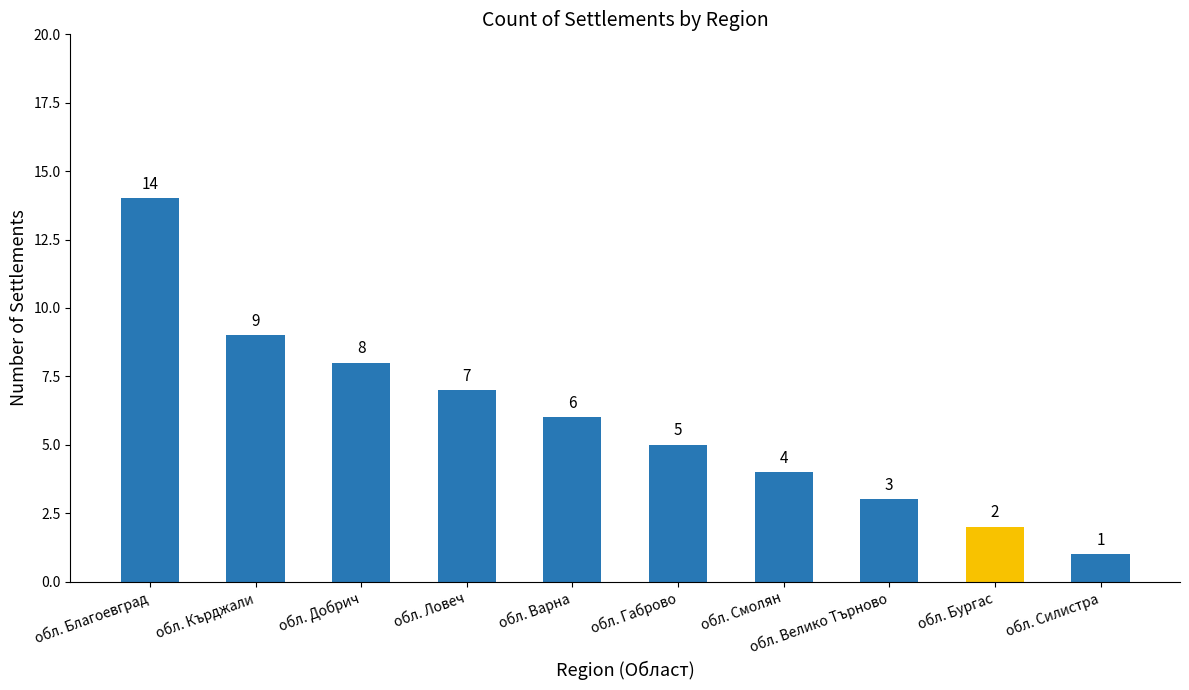

Reading left to right, transcribe all the data shown in this chart.

обл. Благоевград=14	обл. Кърджали=9	обл. Добрич=8	обл. Ловеч=7	обл. Варна=6	обл. Габрово=5	обл. Смолян=4	обл. Велико Търново=3	обл. Бургас=2	обл. Силистра=1